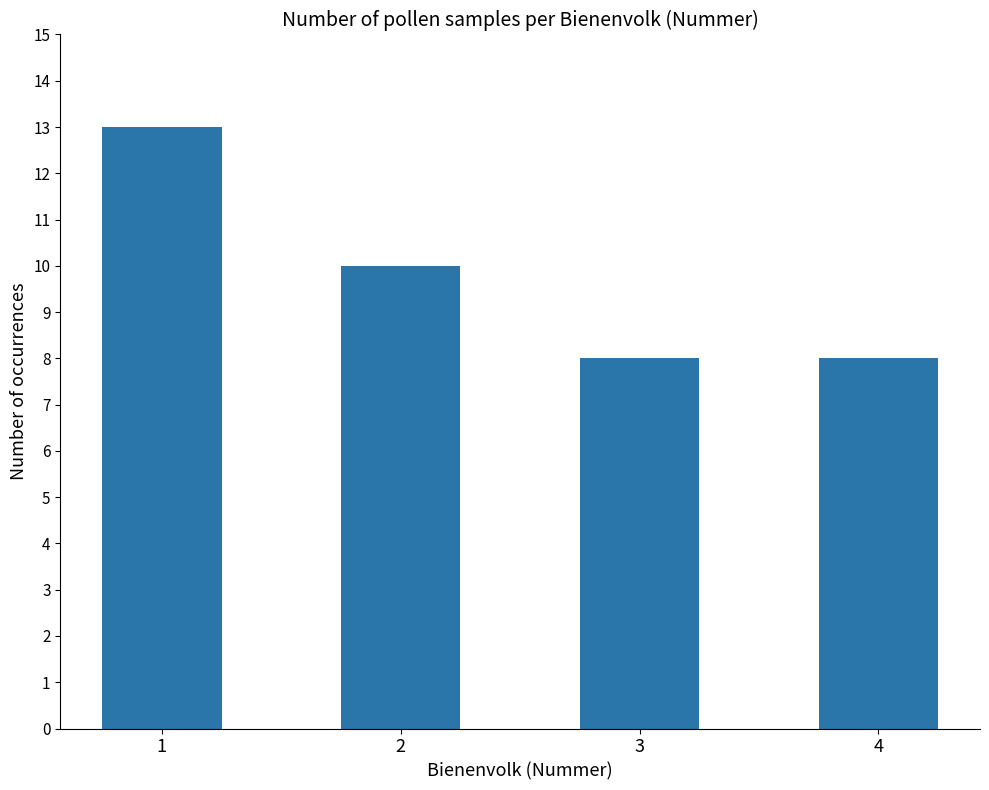

What is the change in value from 1 to 3?

-5